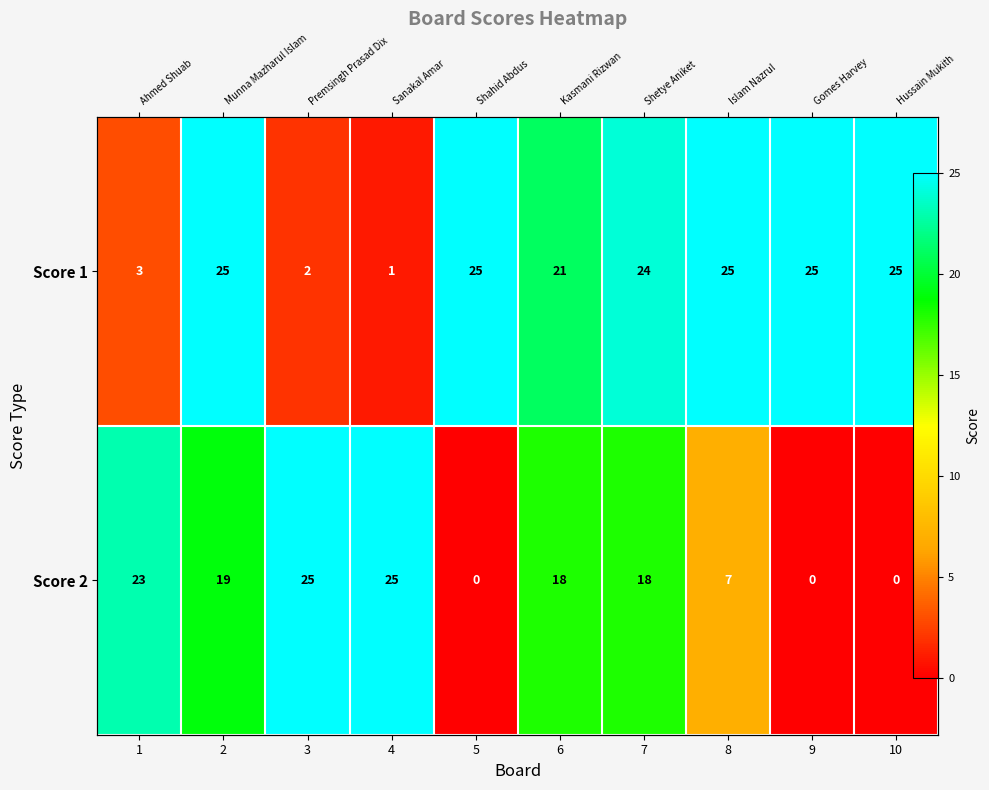

Which series has the widest spread of values?

Score 2